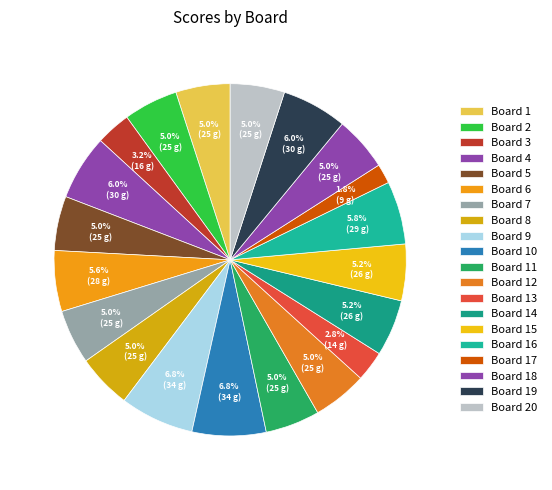

To the nearest percent, what is the combined percentage of Board 19 and Board 9?

13%